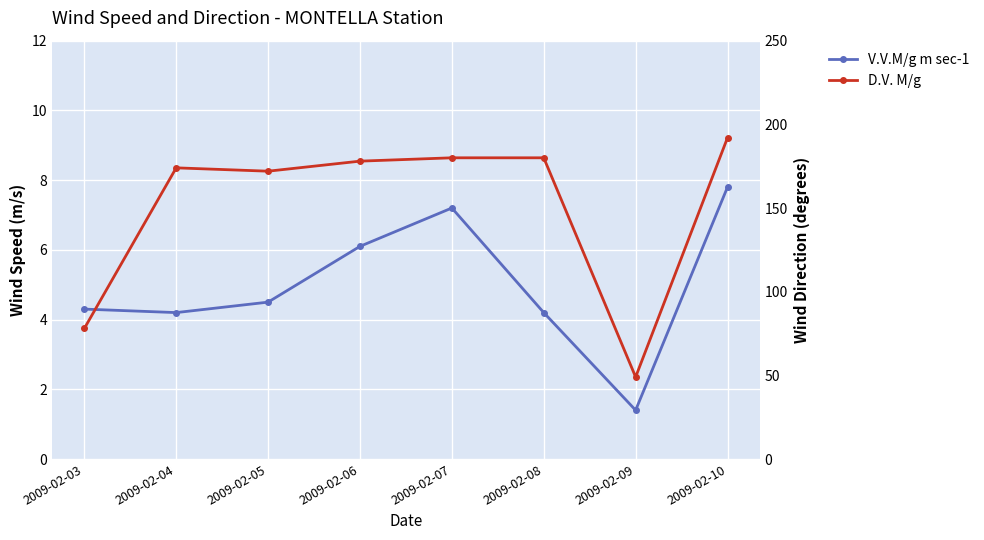

At which label is D.V. M/g closest to 120?

2009-02-03